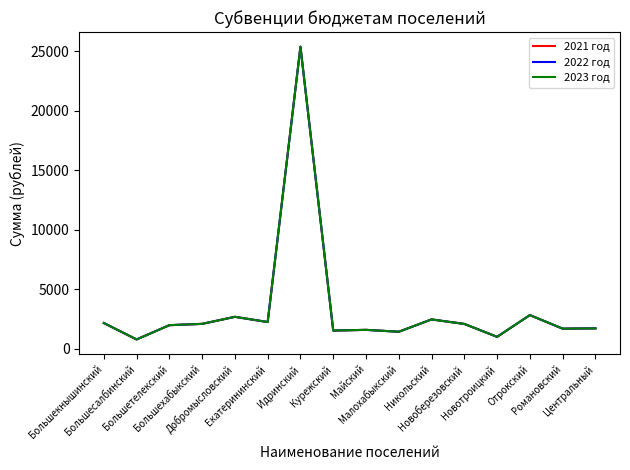

At which category is the sum across all series the highest?

Идринский